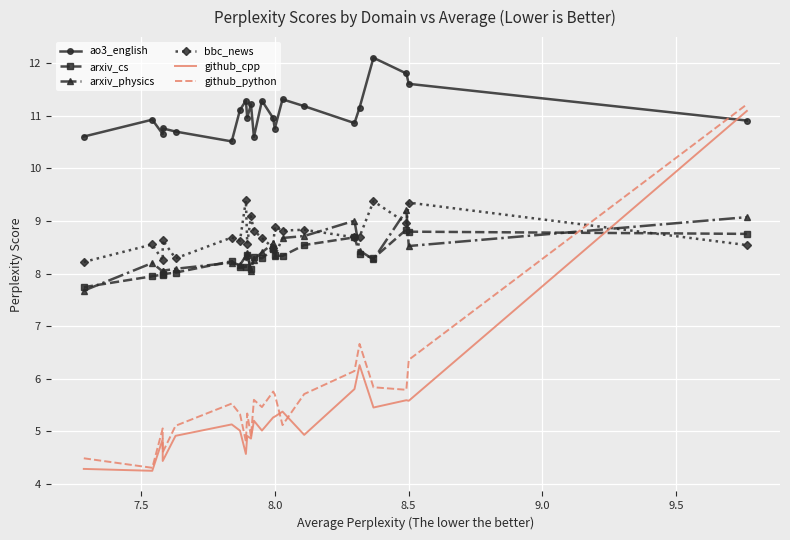

Where does the arxiv_physics series first go above 8?

7.5